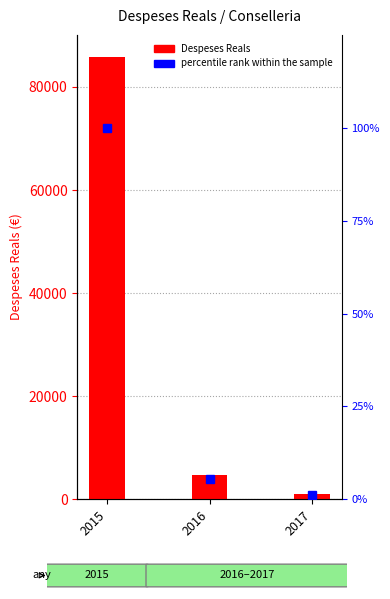

What is the spread (max minus min) of values at 2016?

4627.5